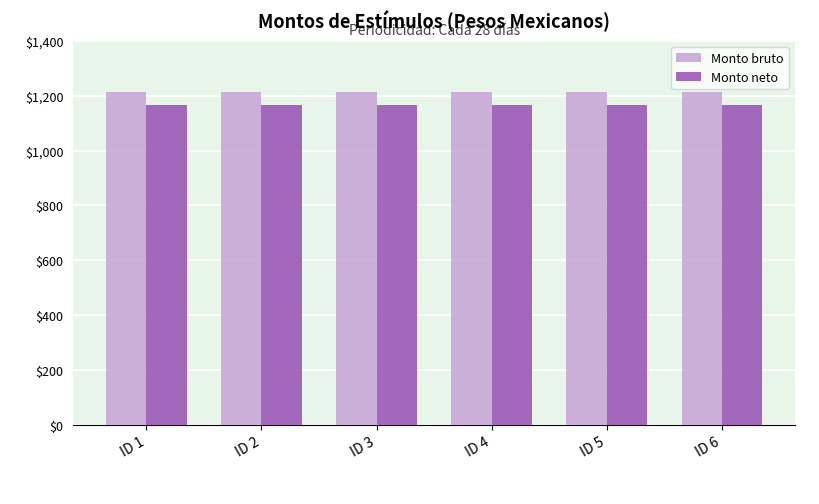

What value does the Monto bruto series have at ID 3?

1212.9